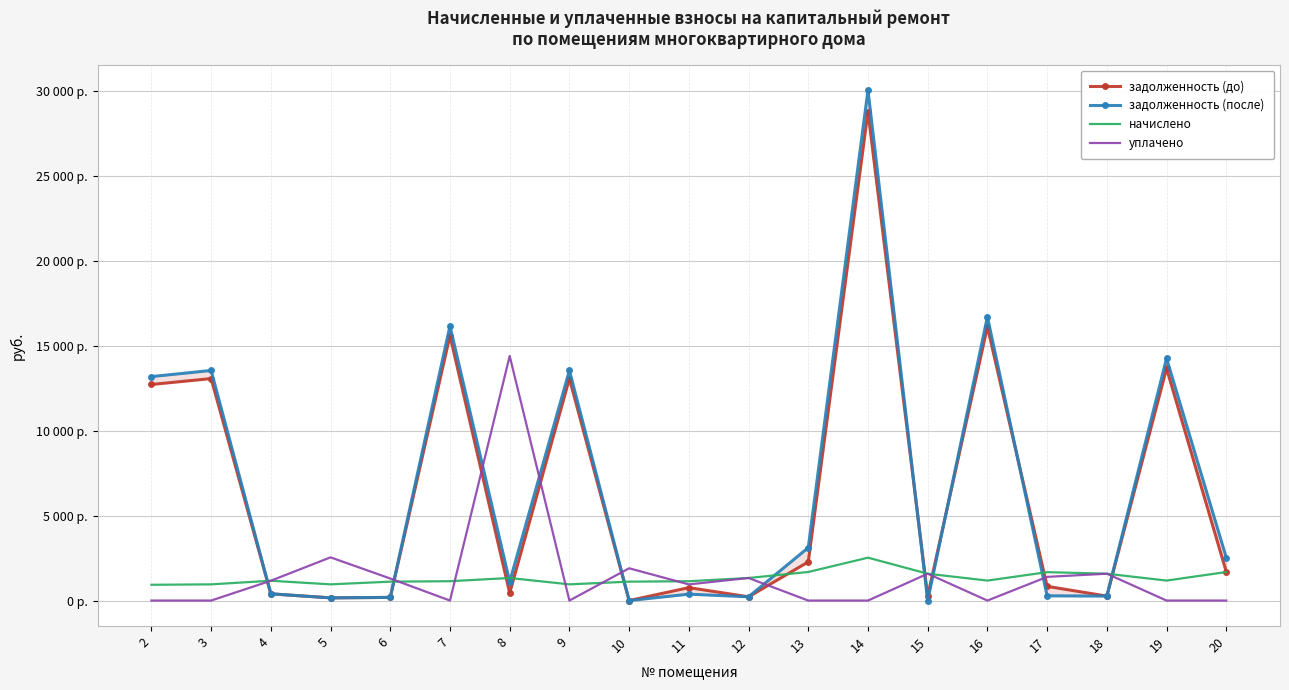

True or false: начислено and уплачено cross at least once.

True